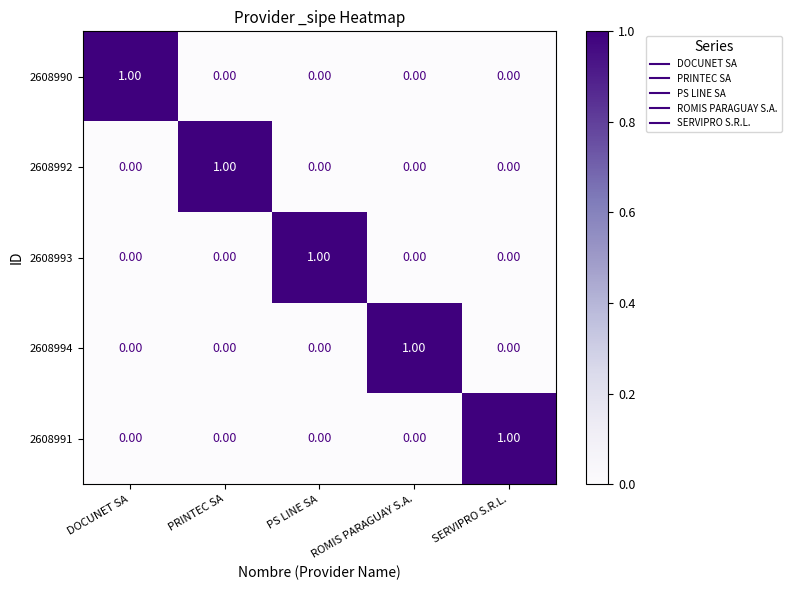

Rank the series at ROMIS PARAGUAY S.A. from highest to lowest value.

2608994, 2608990, 2608992, 2608993, 2608991